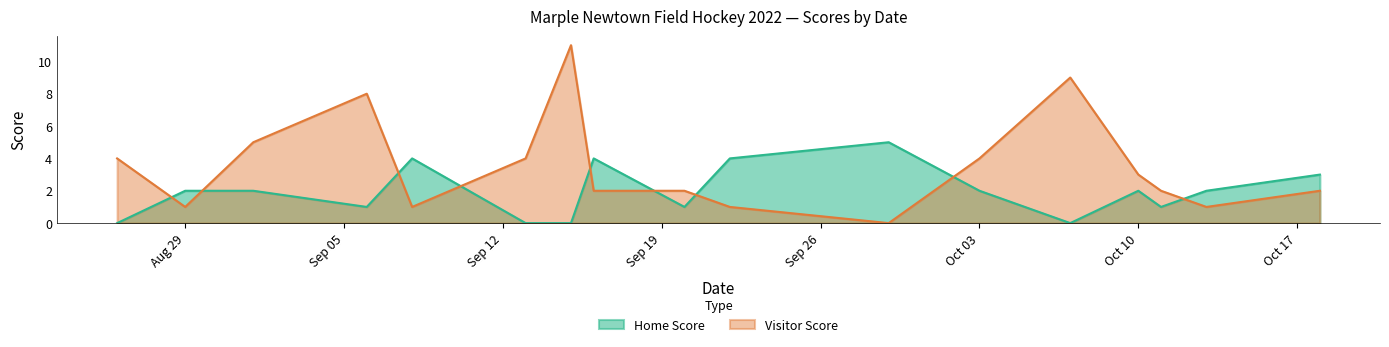

Which series has the largest range (max minus min)?

Visitor Score